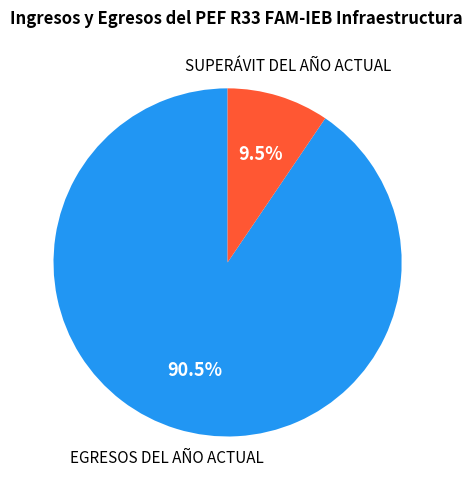

Does any single category account for the majority?

Yes